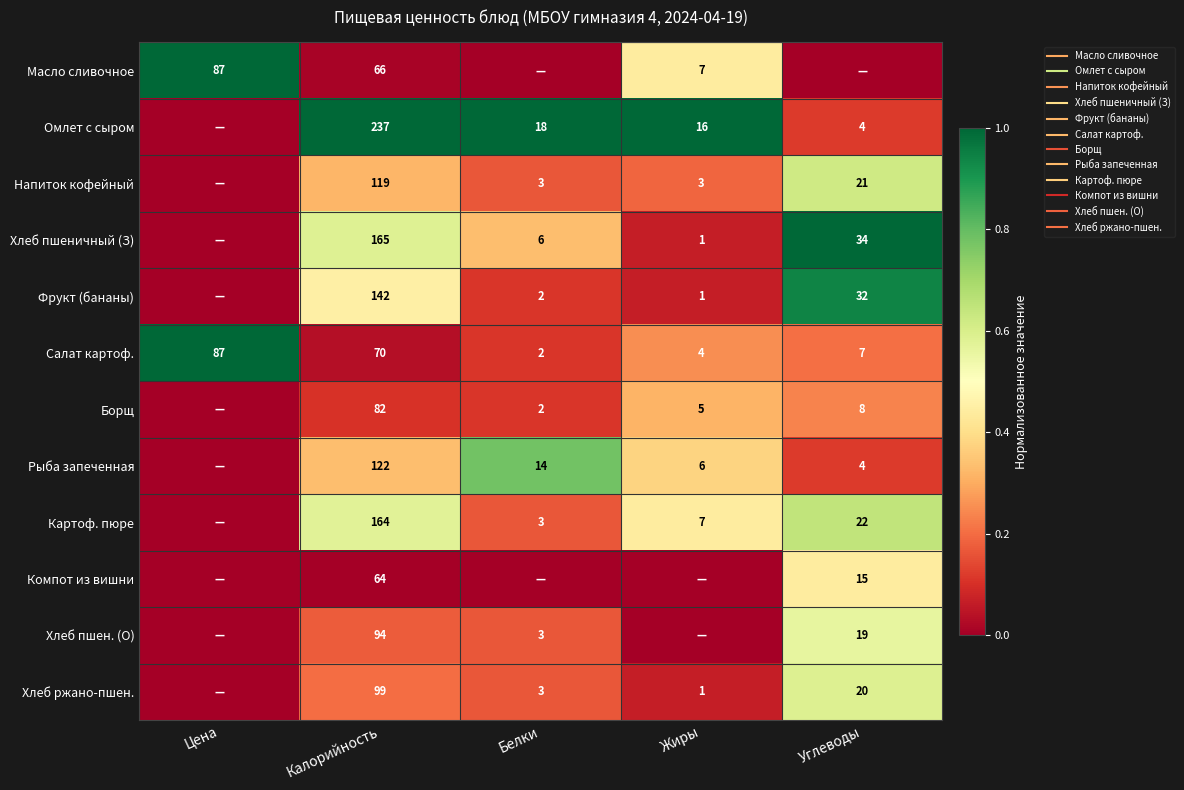

At Углеводы, list the series in order from largest to smallest.

Хлеб пшеничный (З), Фрукт (бананы), Картоф. пюре, Напиток кофейный, Хлеб ржано-пшен., Хлеб пшен. (О), Компот из вишни, Борщ, Салат картоф., Омлет с сыром, Рыба запеченная, Масло сливочное